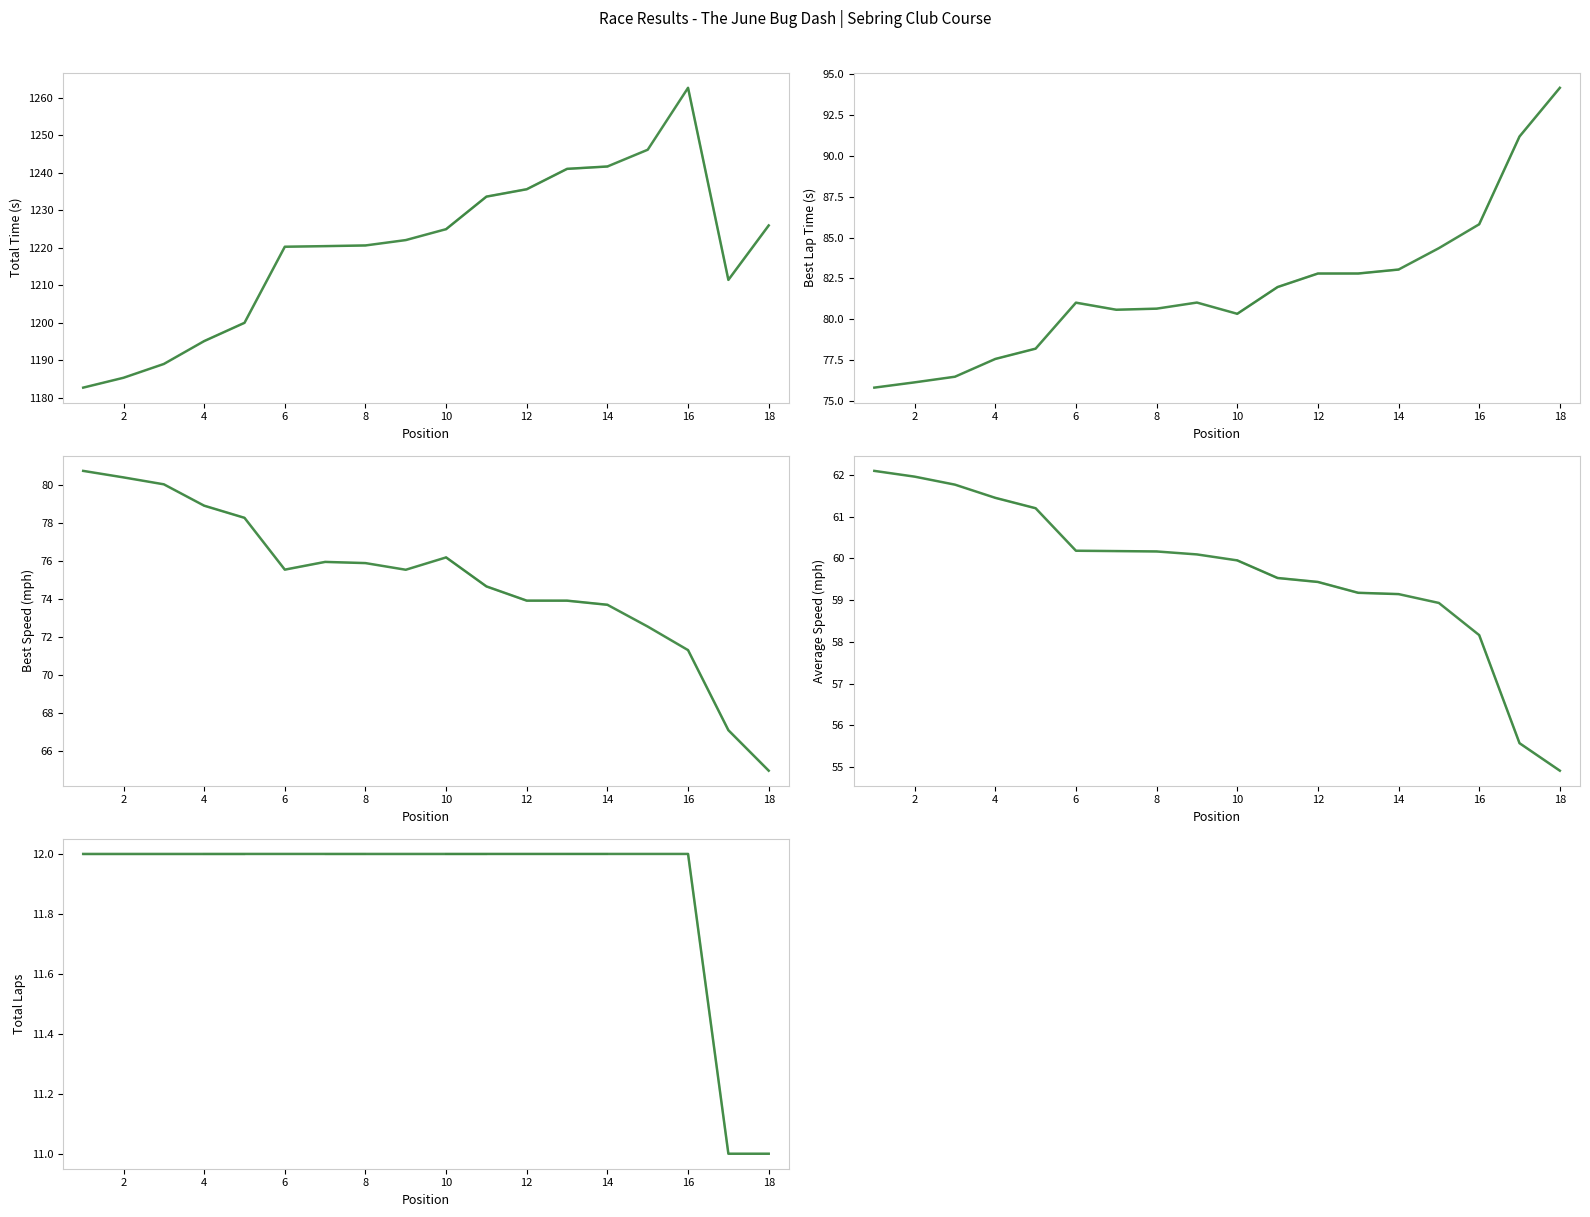

What is the sum of all Total Distance values?

214.0